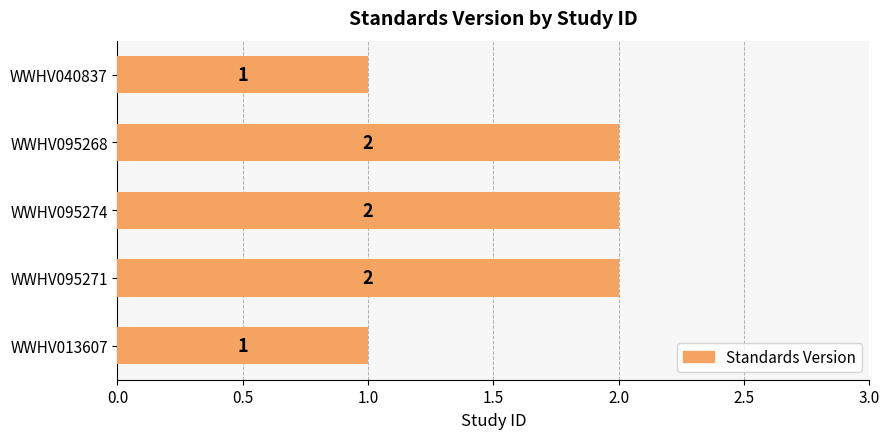

True or false: the data shows 1 at WWHV013607.

True